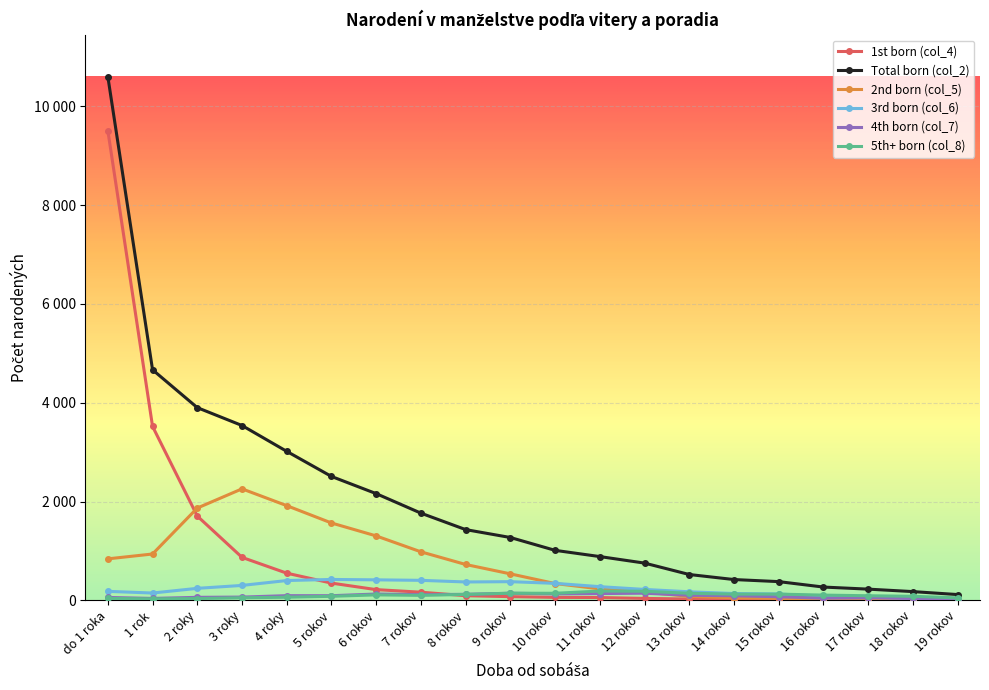

What is the label of the 8th point from the left?

7 rokov